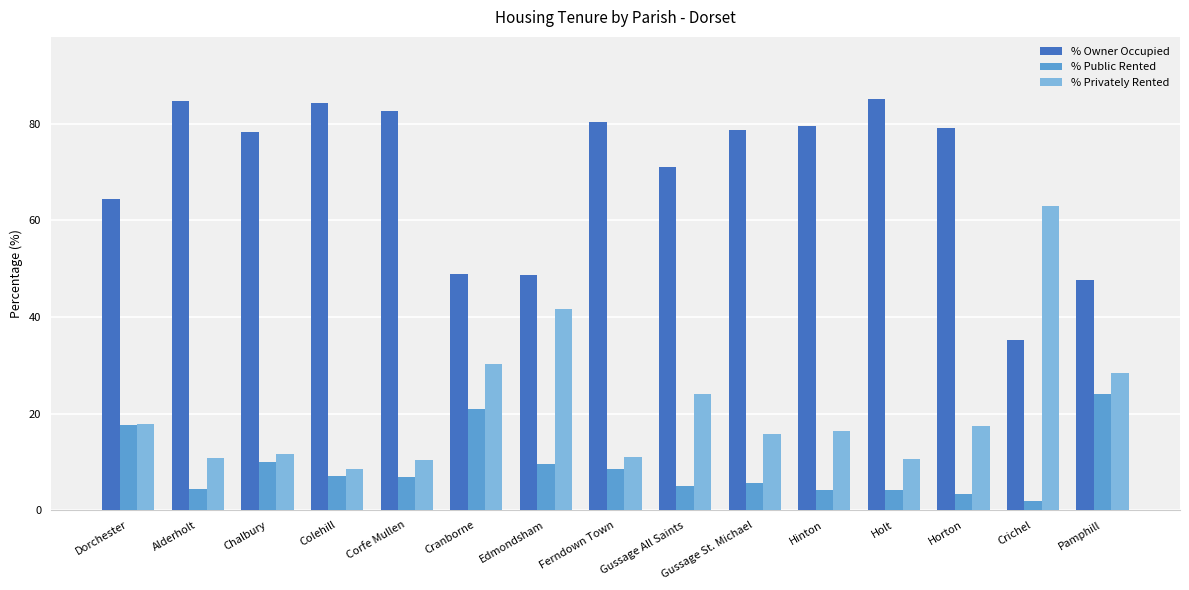

Count the number of categories in the chart.

15